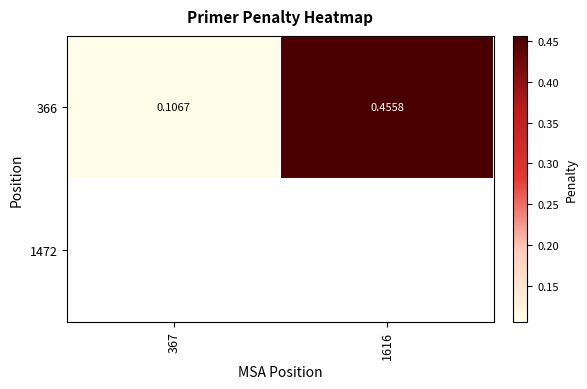

What is the sum of the 366 values at 367 and 1616?

0.6